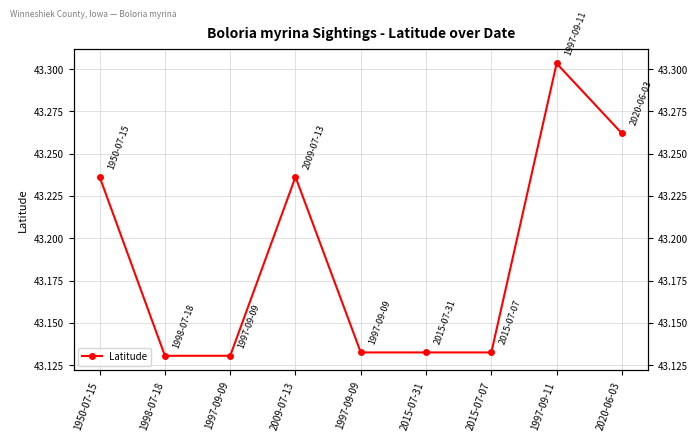

Rank the categories by value from highest to lowest.

1997-09-11, 2020-06-03, 2009-07-13, 1950-07-15, 1997-09-09, 2015-07-31, 2015-07-07, 1998-07-18, 1997-09-09